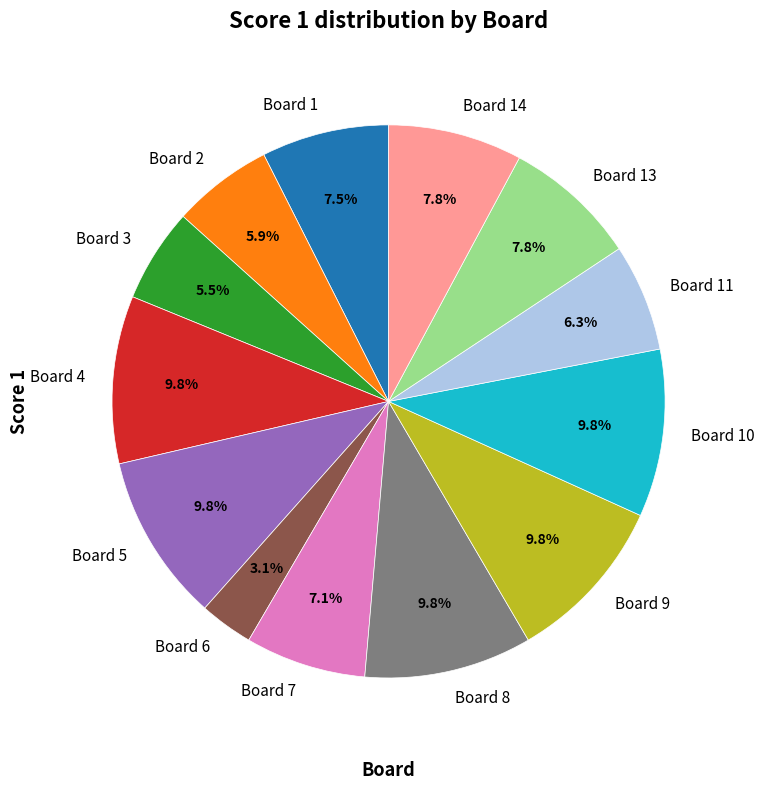

To the nearest percent, what is the average slice percentage?

8%